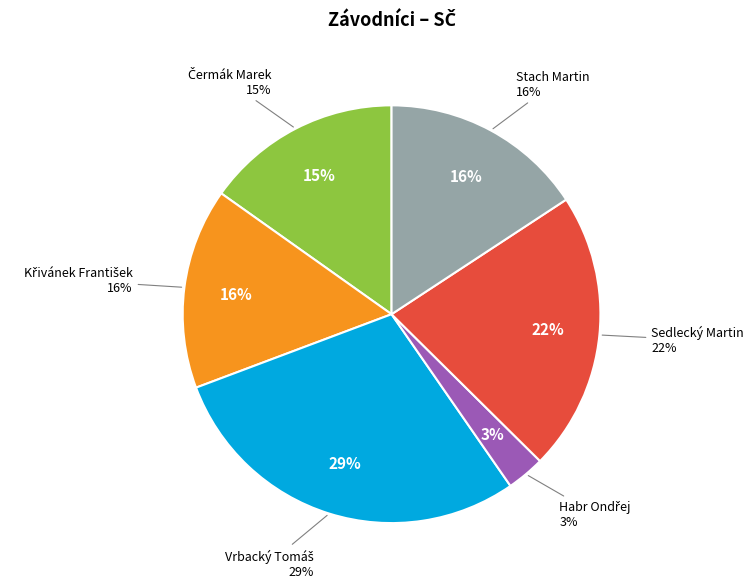

How many segments does this pie chart have?

6